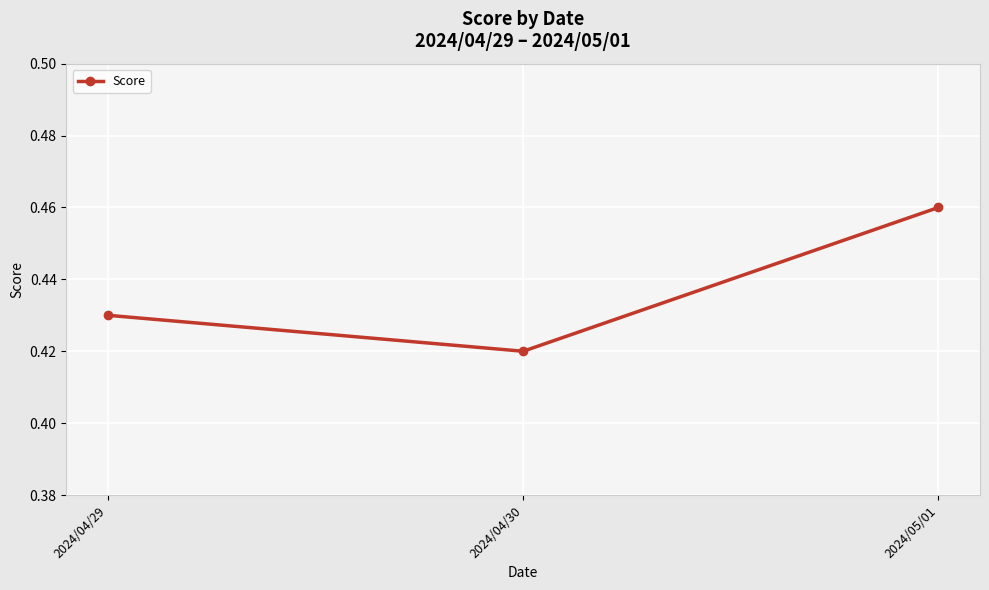

List the labels in order of value, largest first.

2024/05/01, 2024/04/29, 2024/04/30